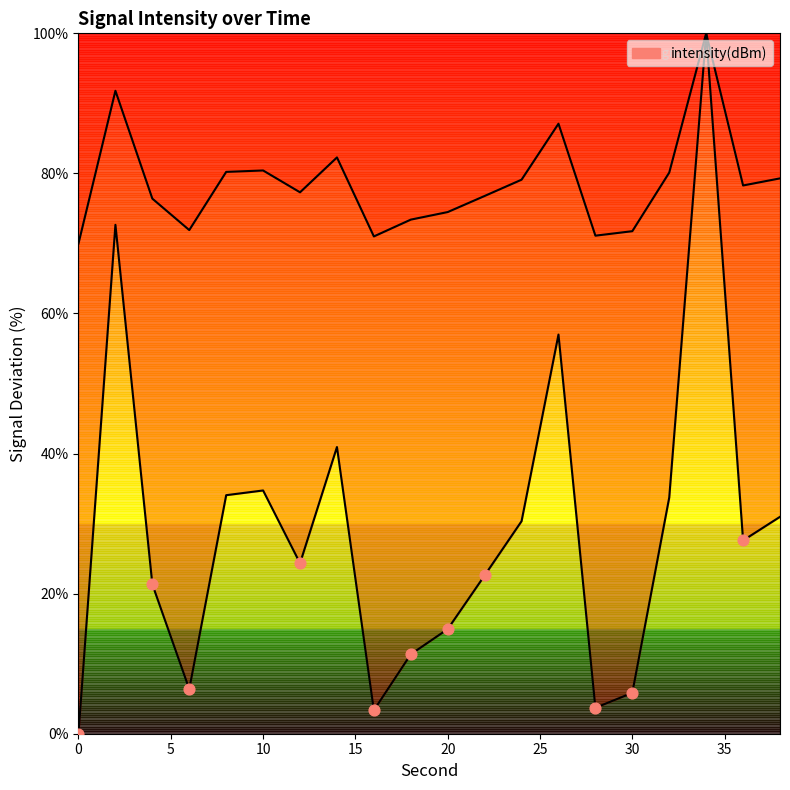

What is the change in value from 4 to 18?

-3.0